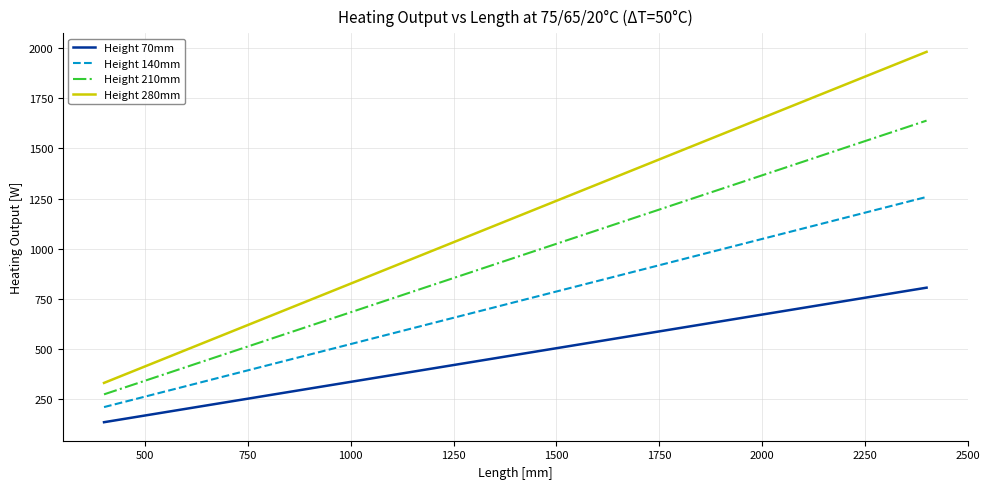

True or false: Height 280mm and Height 70mm cross at least once.

False